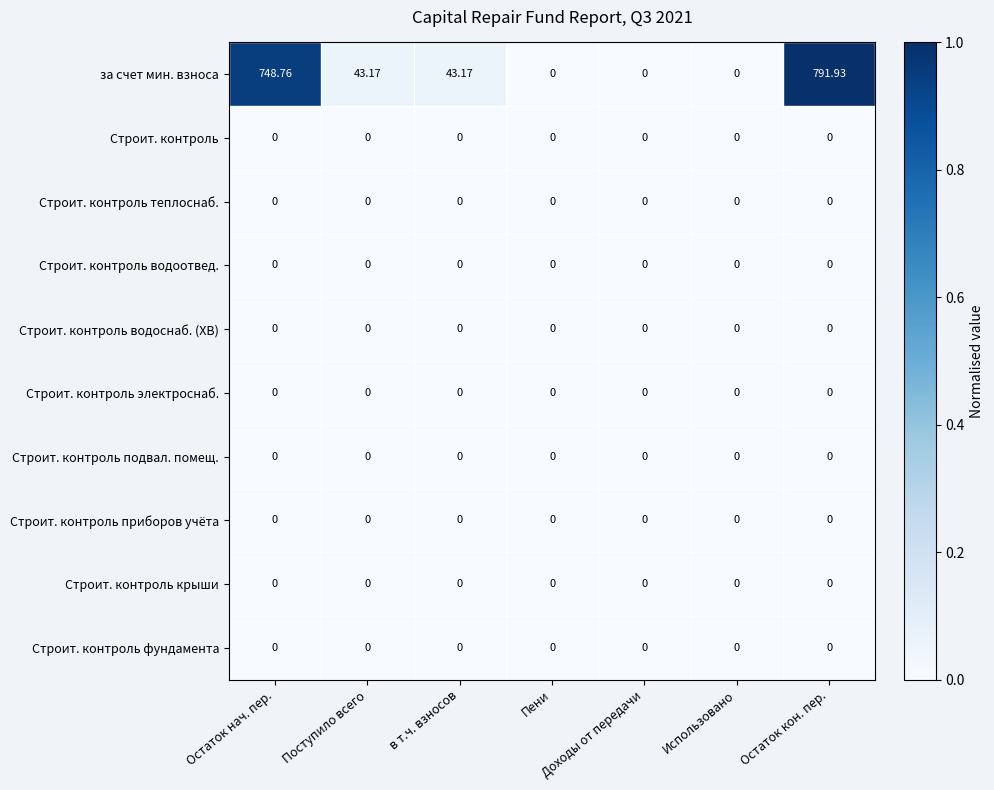

Which category has the highest value across all series?

Остаток кон. пер.